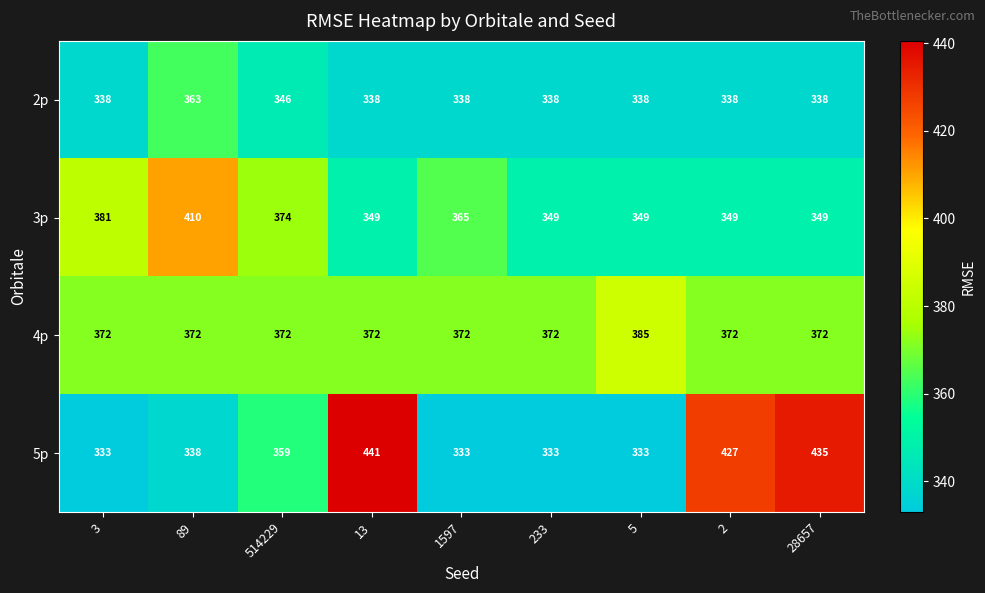

Where is 5p nearest to the value 387?

514229